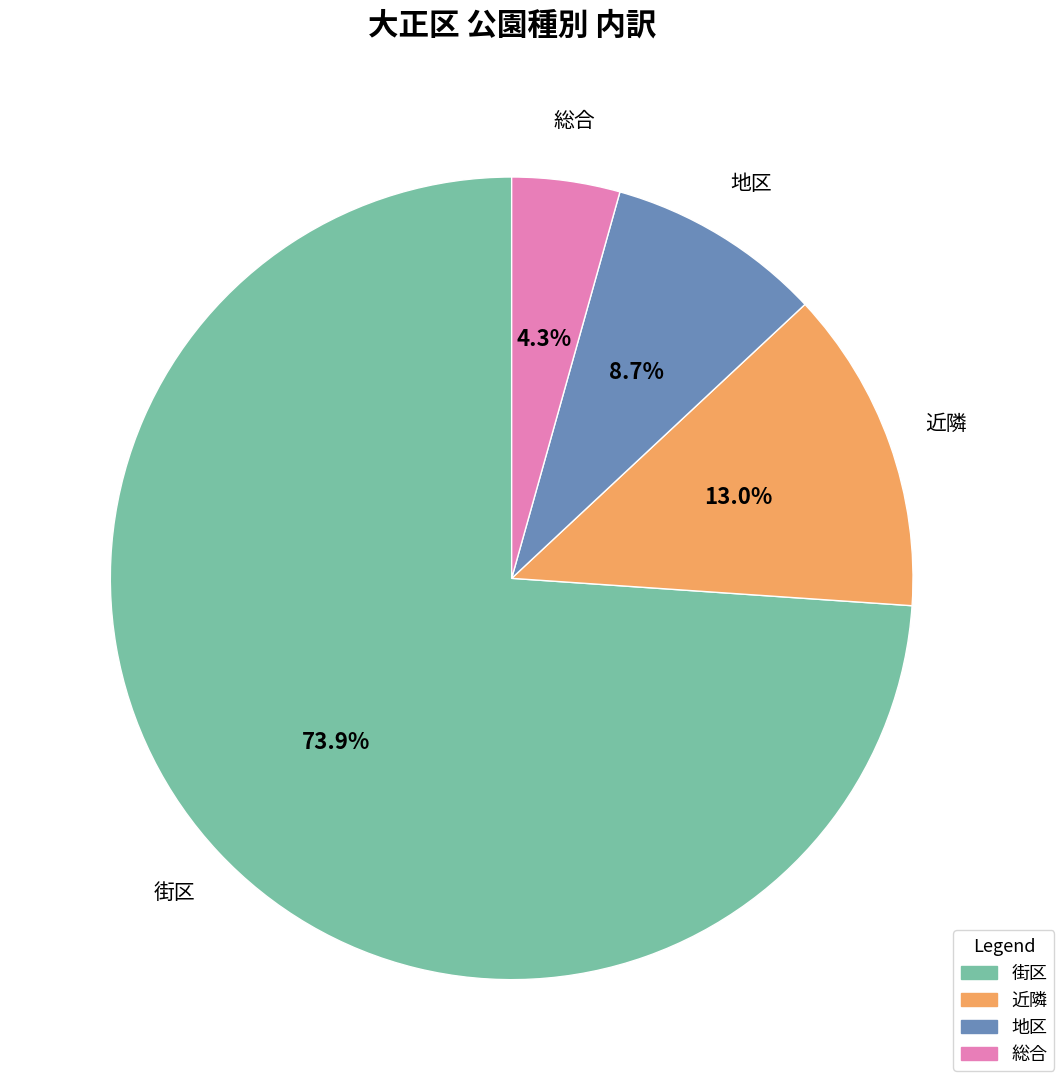

Between 近隣 and 街区, which is larger?

街区